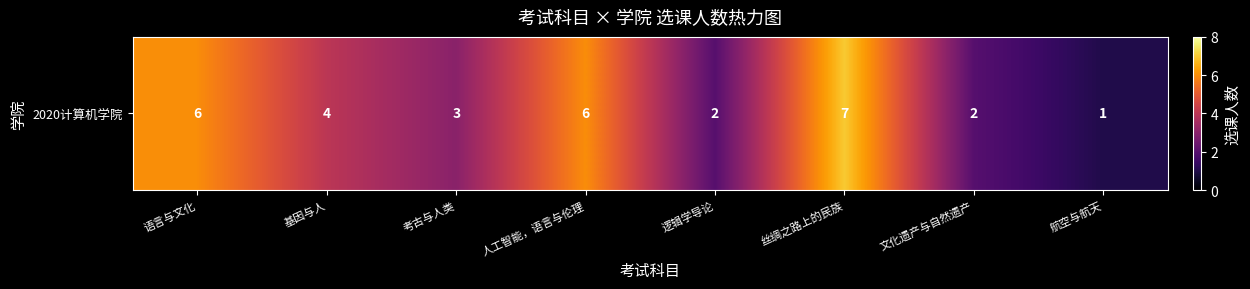

At which category does the chart reach its minimum across all series?

航空与航天